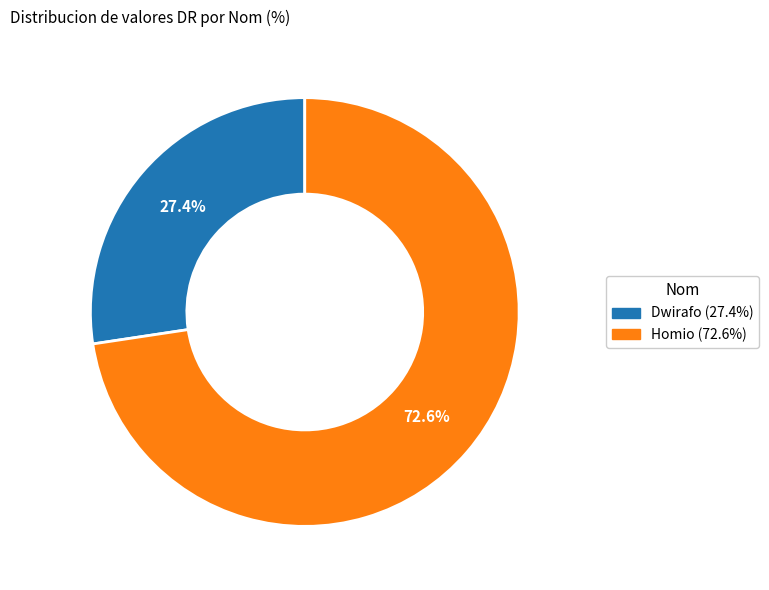

To the nearest percent, what portion does Homio represent?

73%